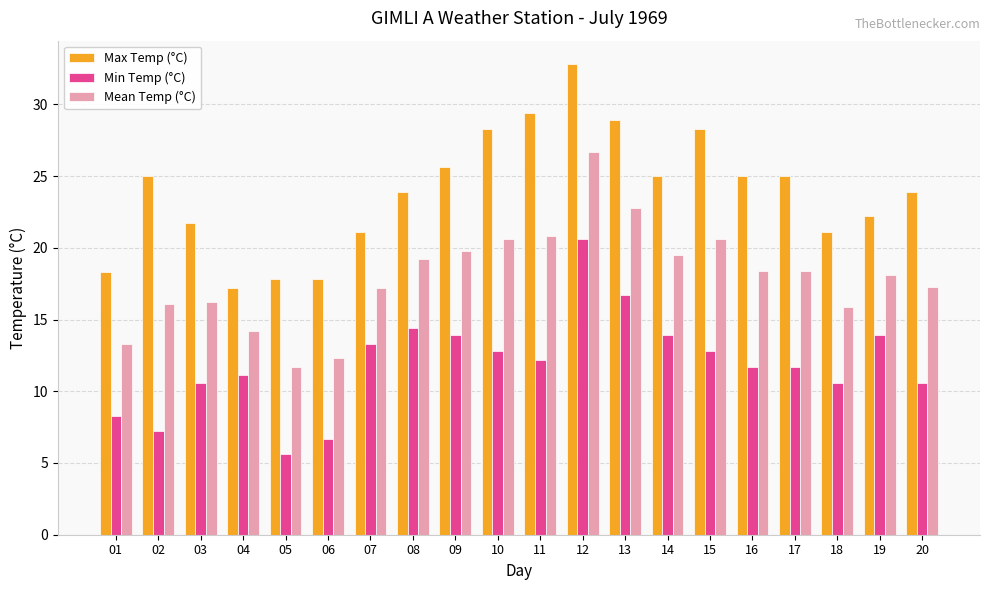

Count the number of data series in this chart.

3